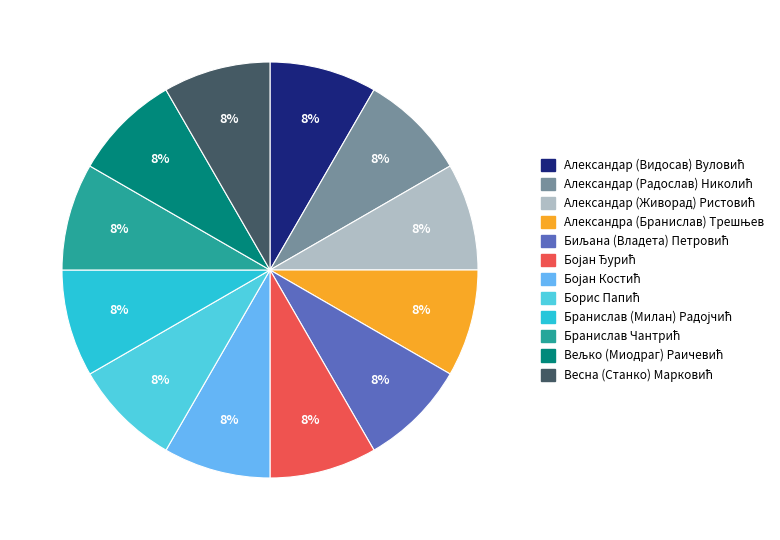

To the nearest percent, what is the average slice percentage?

8%